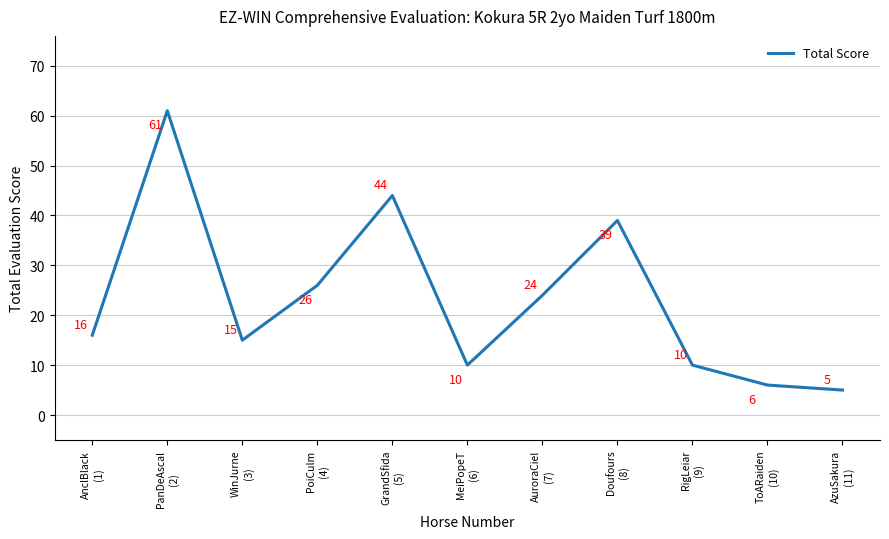

What is the approximate value at MeiPopeT
(6)?

10